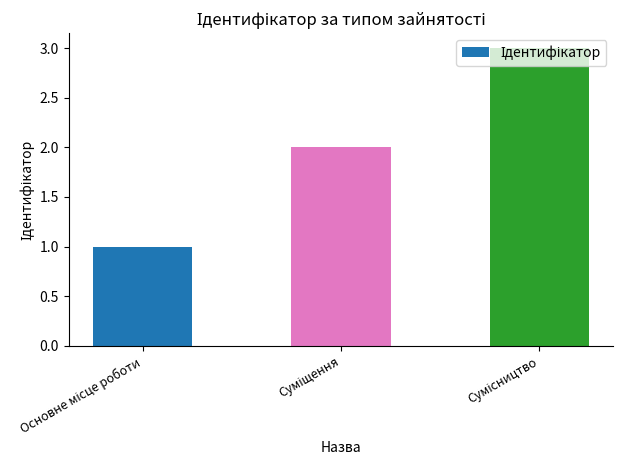

What is the maximum value shown in the chart?

3